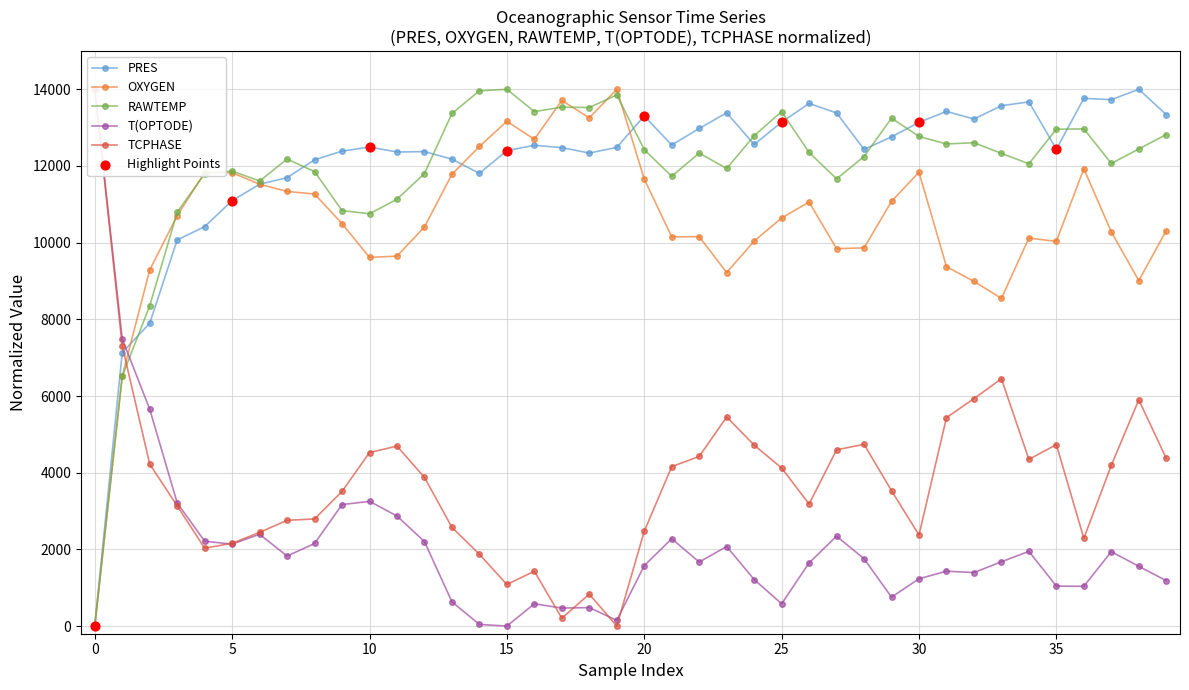

Is the value of PRES at 10 greater than the value of RAWTEMP at 28?

Yes